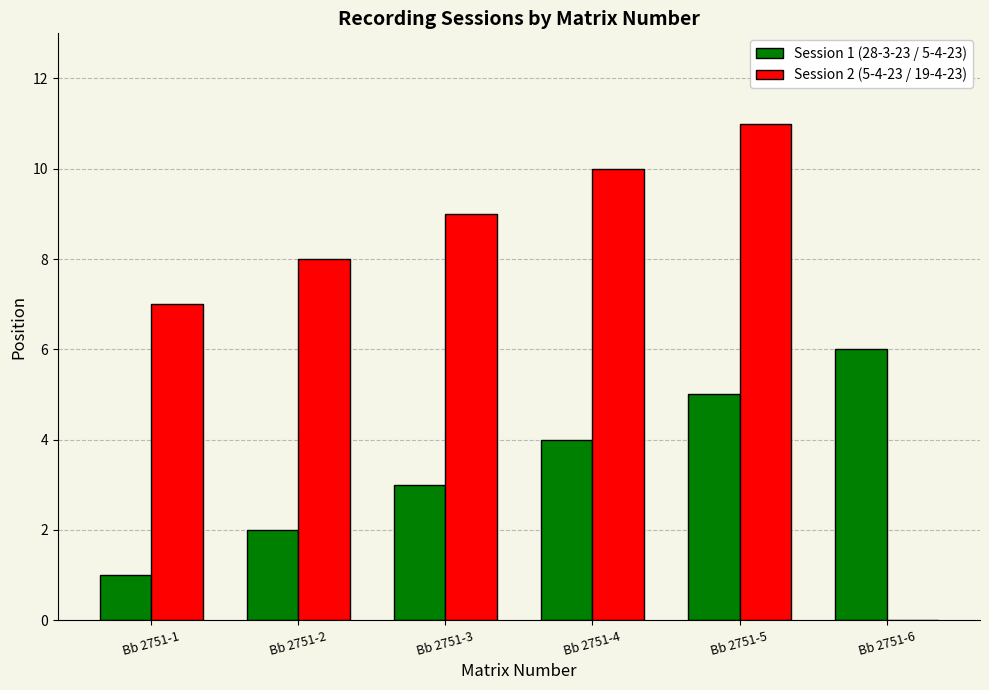

The Session 2 (5-4-23 / 19-4-23) series shows 0 at Bb 2751-6. True or false?

True